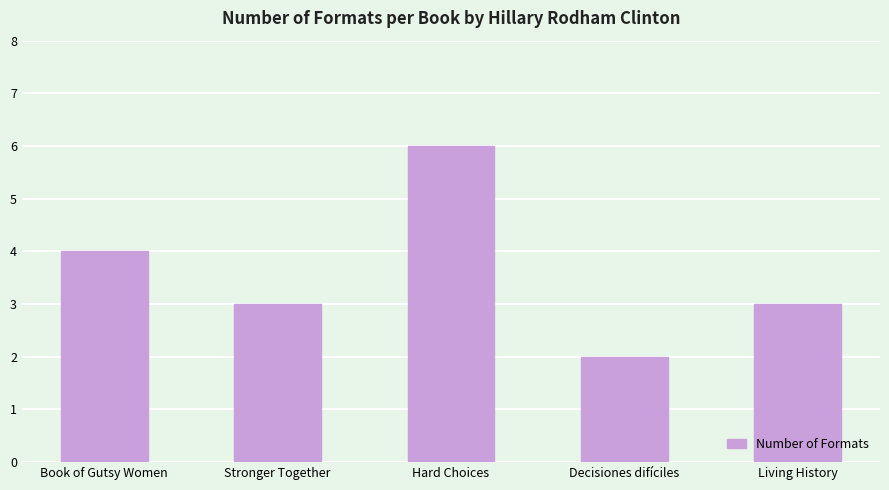

The chart shows a value of 3 at Living History. True or false?

True